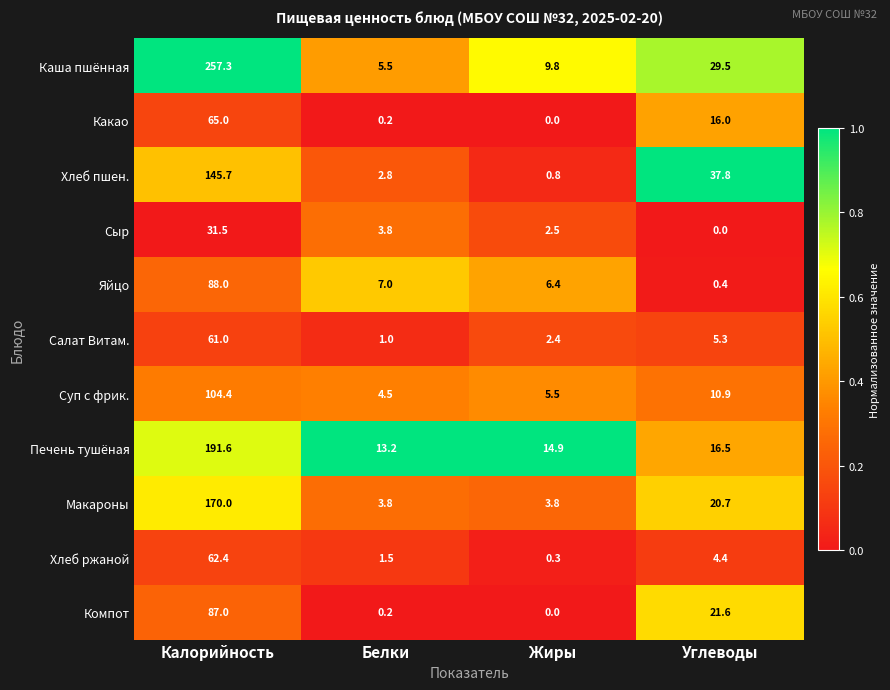

What is the maximum value for Сыр?

31.5